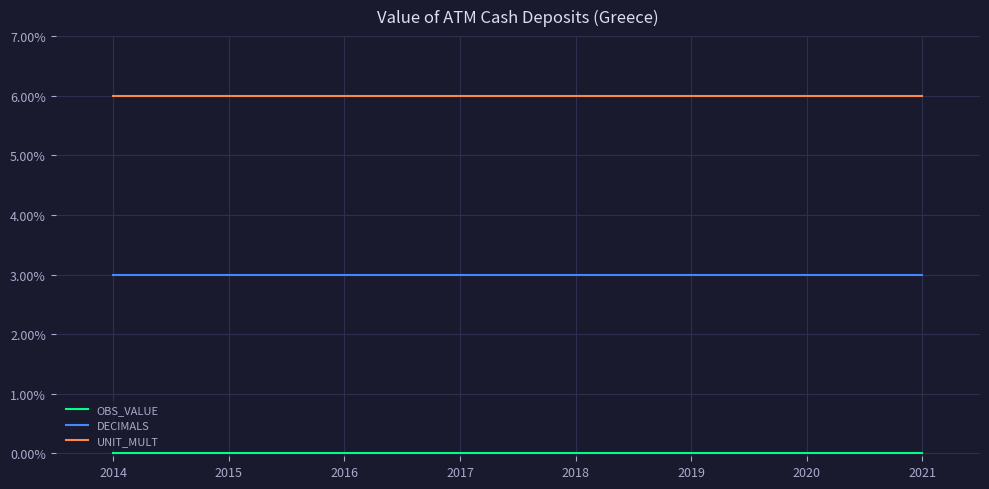

What is the minimum value for UNIT_MULT?

6